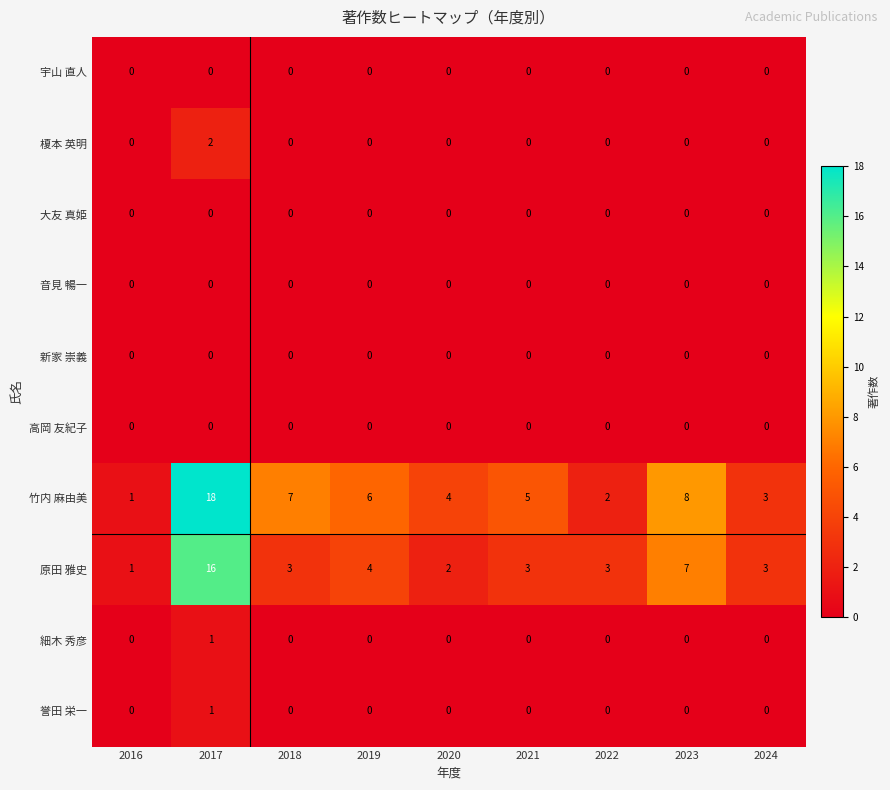

What is the greatest value displayed?

18